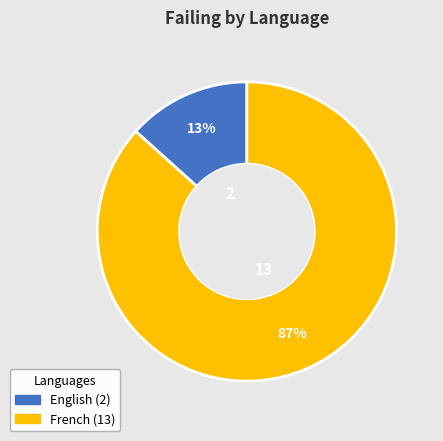

Rank the categories by value from lowest to highest.

English, French